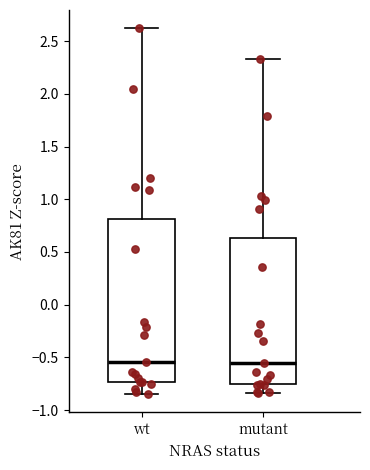

Where is the lower edge of the box for mutant on the y-axis? The values are not printed on the chart, so give them approximately, as read against the axis.

-0.75